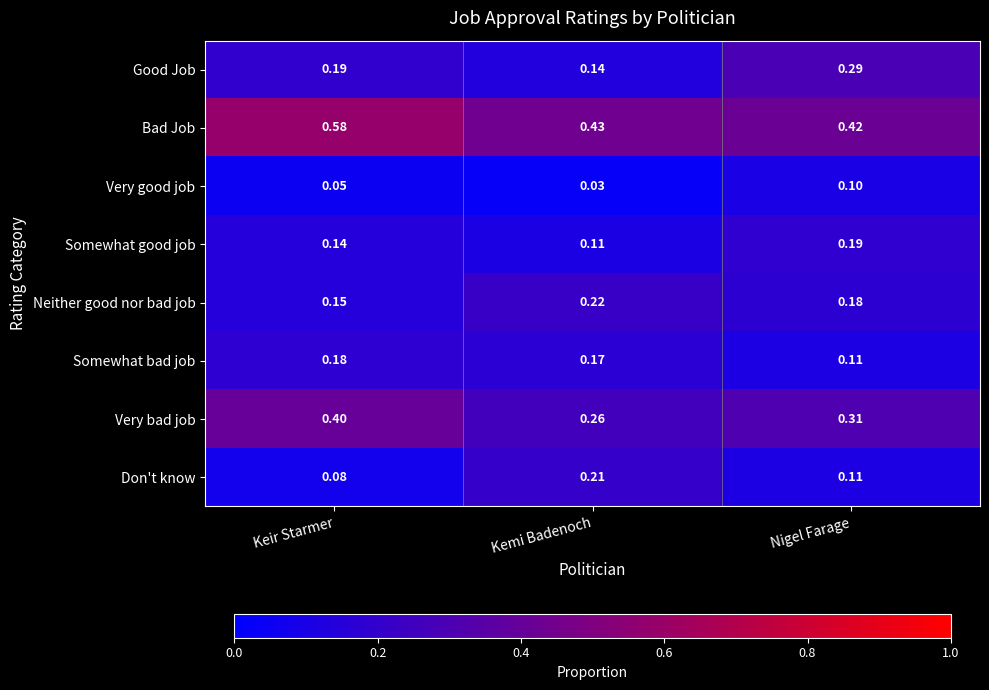

Is the value of Very bad job at Kemi Badenoch greater than the value of Somewhat good job at Kemi Badenoch?

Yes